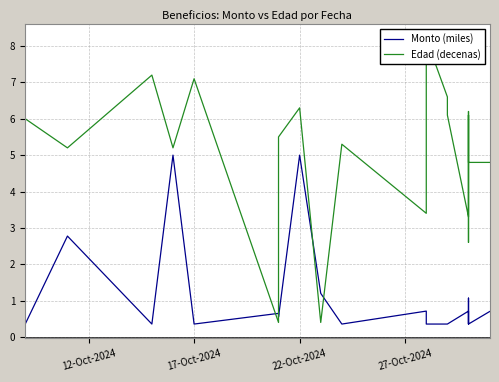

Is it true that Monto (miles) equals 0.1 at 12-Oct-2024?

False